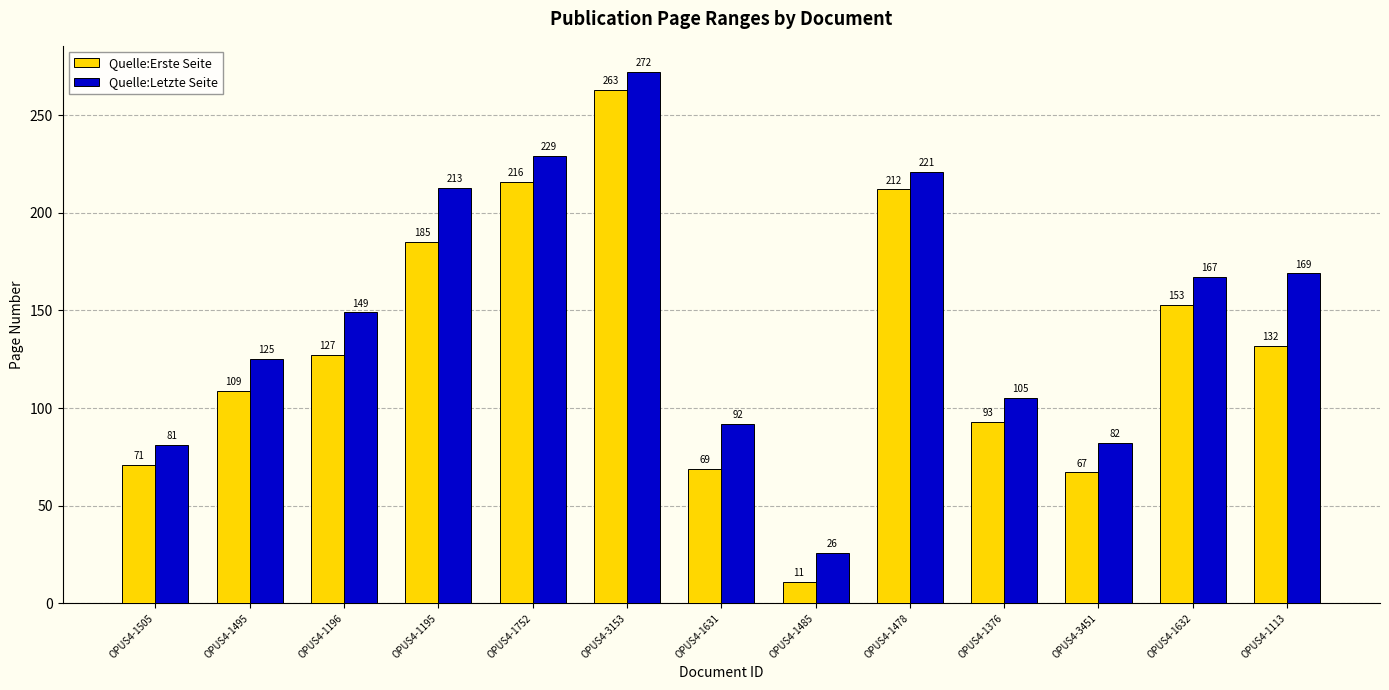

Is it true that Quelle:Letzte Seite equals 229 at OPUS4-1752?

True